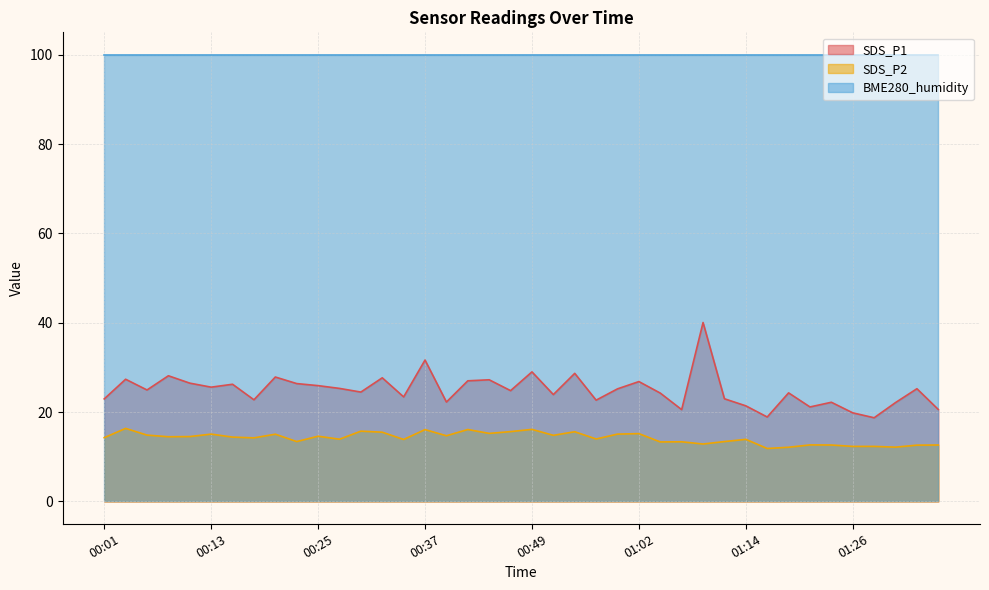

What is the maximum value for SDS_P1?

40.0